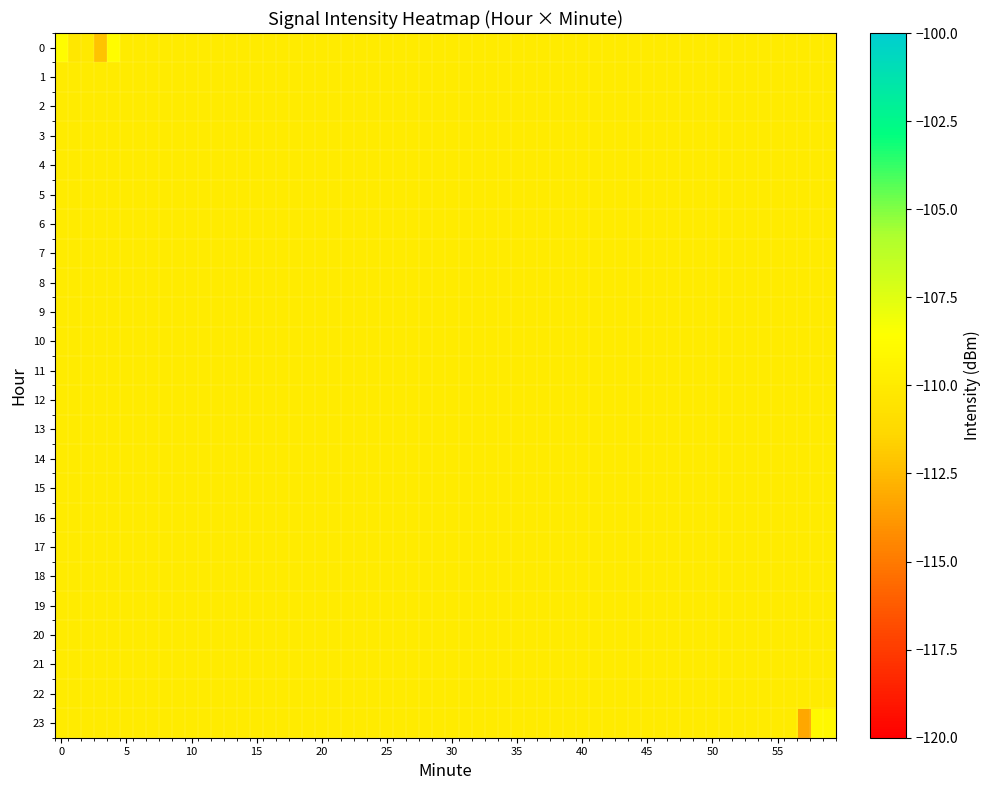

At which label does 4 reach its minimum?

5